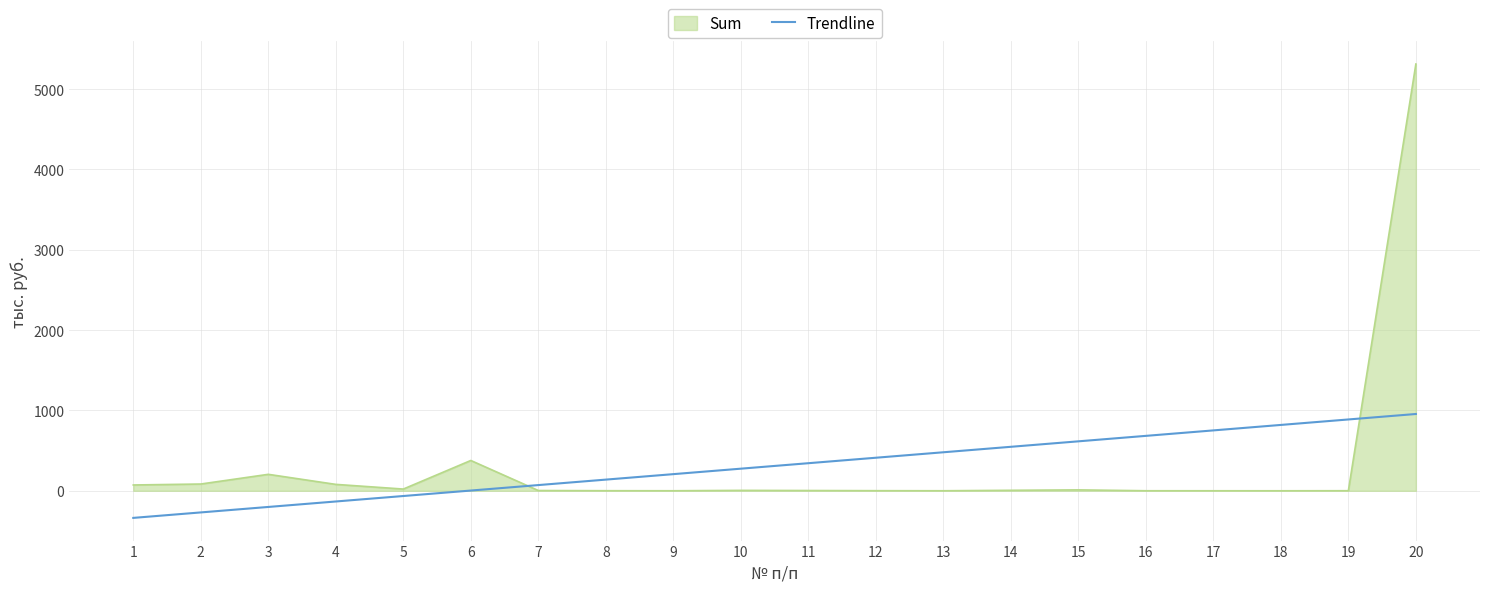

At 18, list the series in order from smallest to largest.

Sum, Trendline